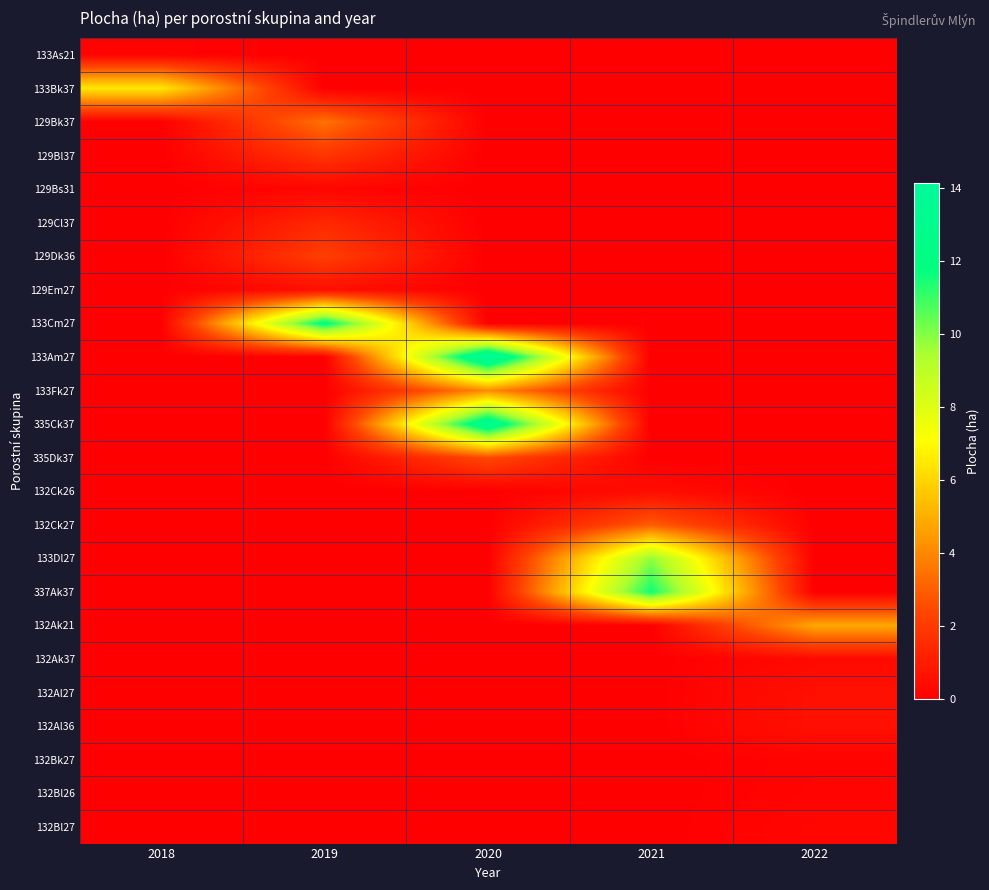

What is the difference between the highest and lowest values at 2020?

14.1